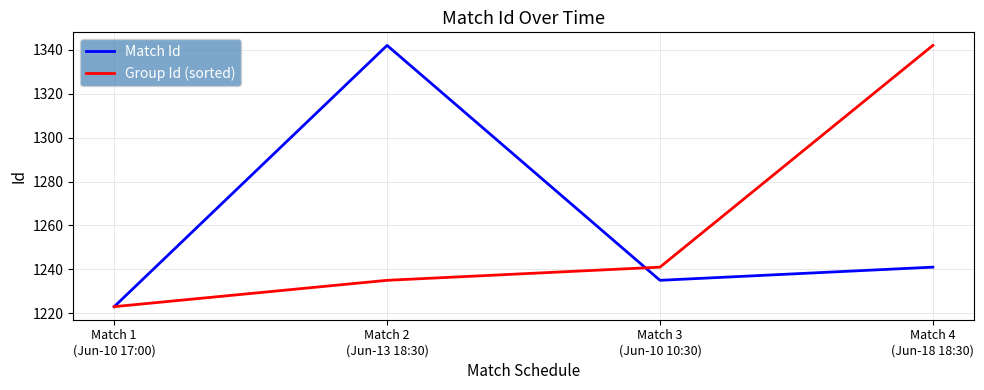

What value does the Group Id (sorted) series have at Match 2
(Jun-13 18:30), to the nearest 10?

1240